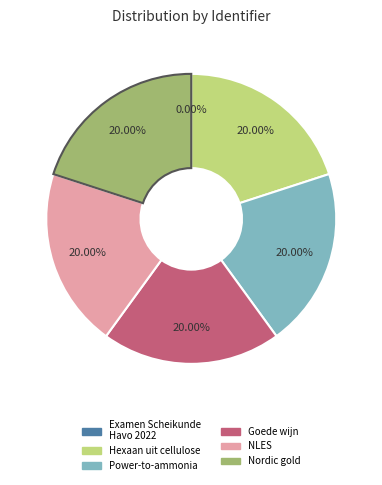

Do Nordic gold and Hexaan uit cellulose together represent more than half of the pie?

No